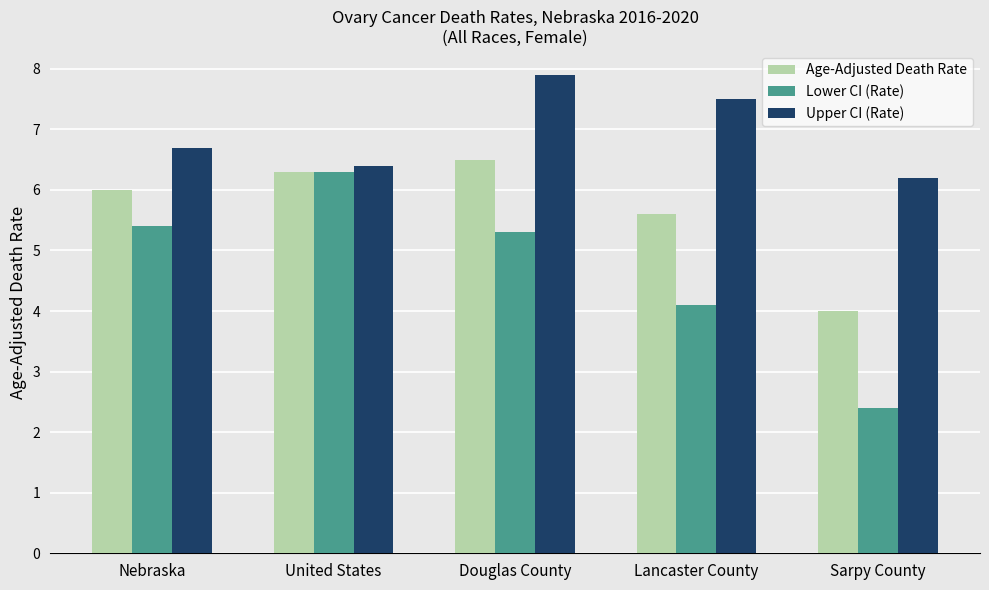

Where is Age-Adjusted Death Rate nearest to the value 5?

Lancaster County